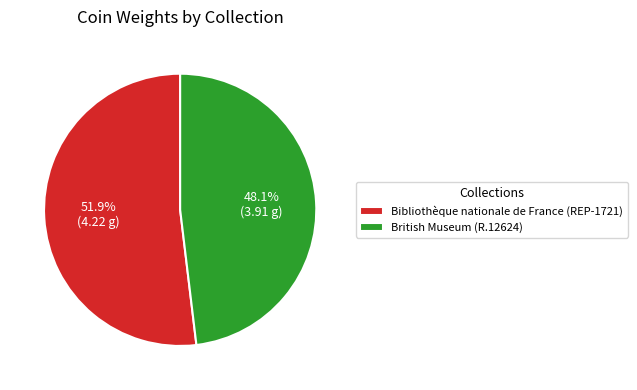

How many segments does this pie chart have?

2